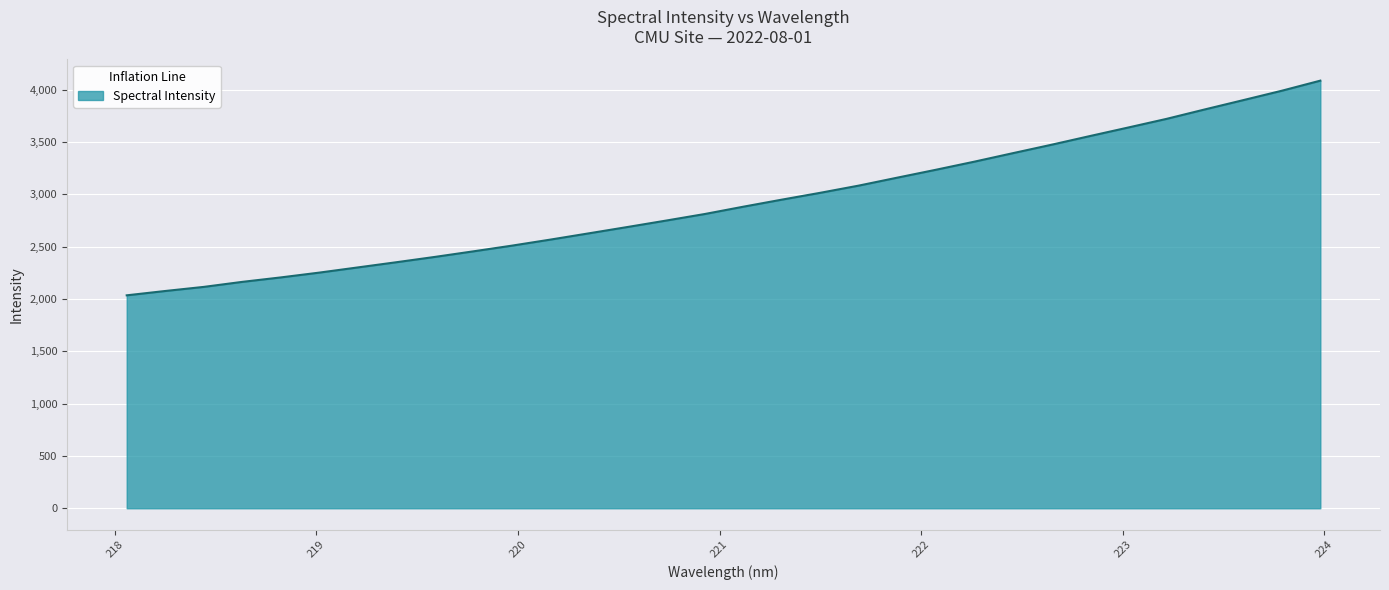

What is the greatest value displayed?

4085.8